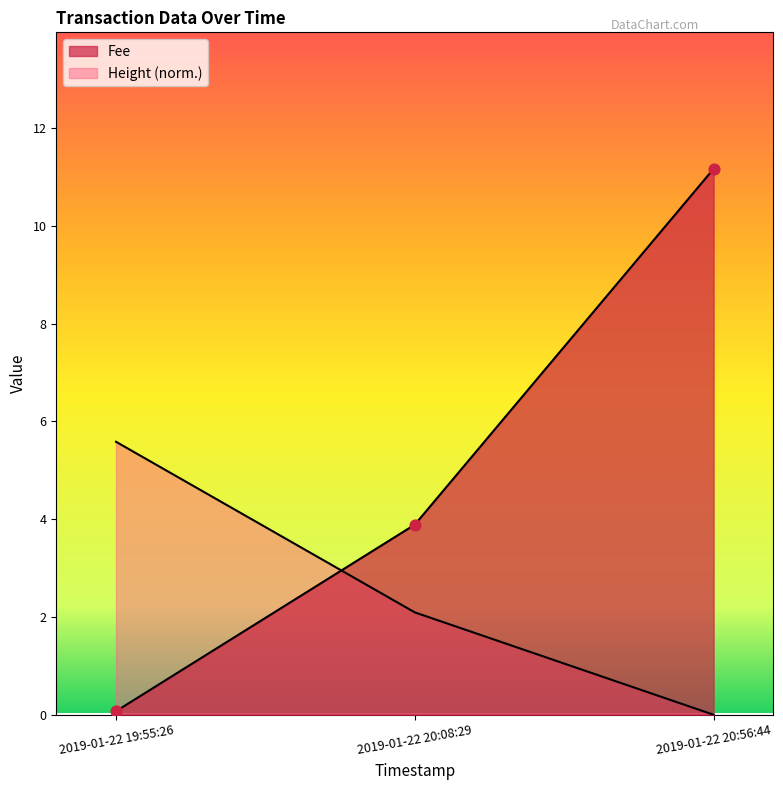

Which series has the largest Y range (max minus min)?

Fee